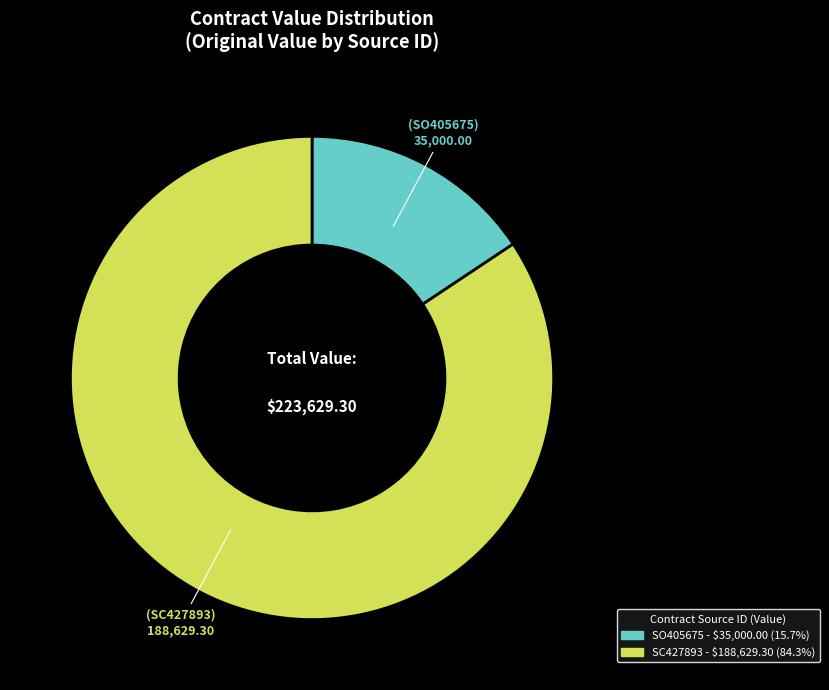

Is there any slice that represents more than half of the pie?

Yes